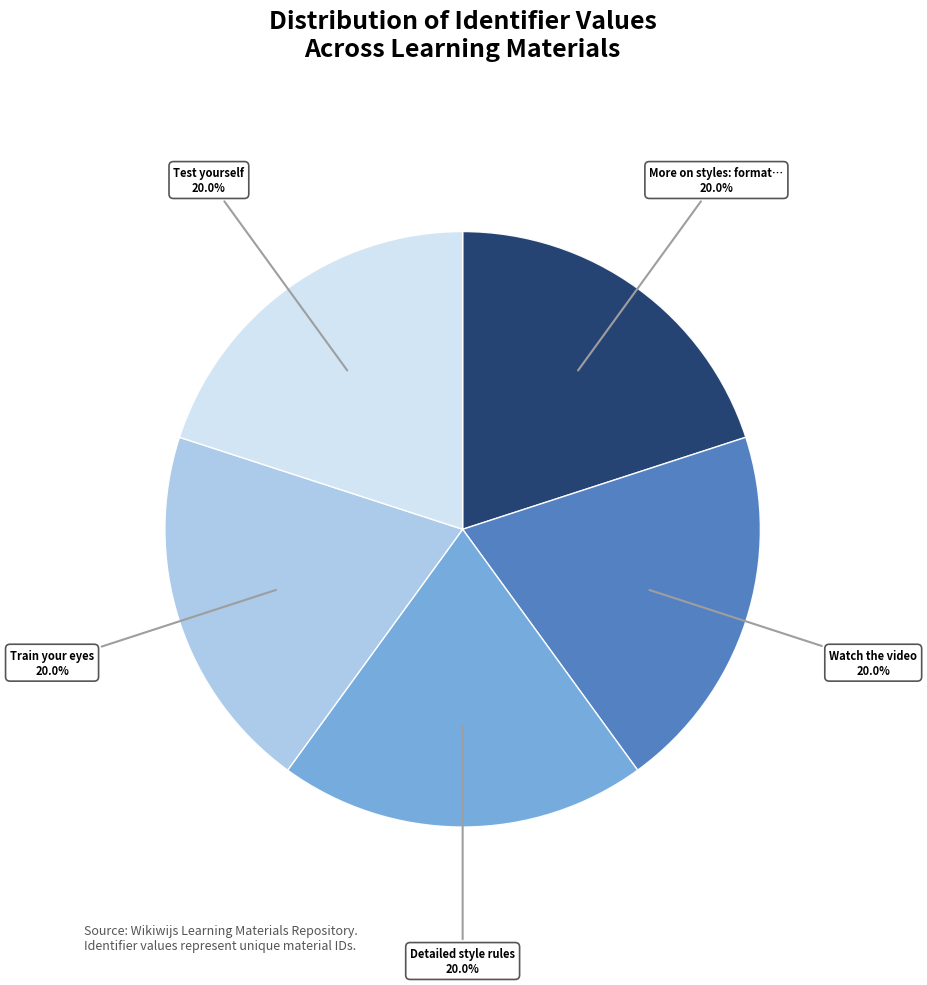

Does any single category account for the majority?

No